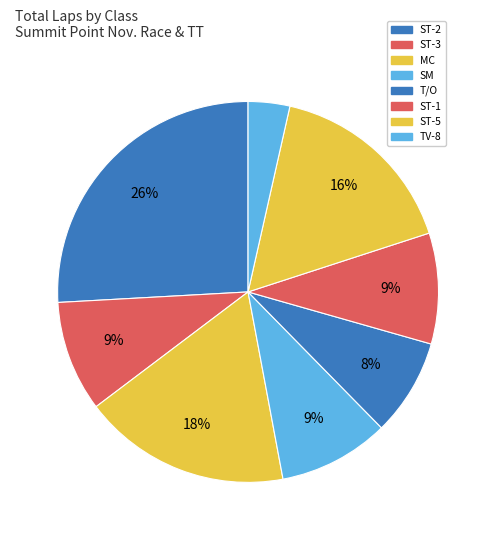

Count the number of slices in the pie.

8